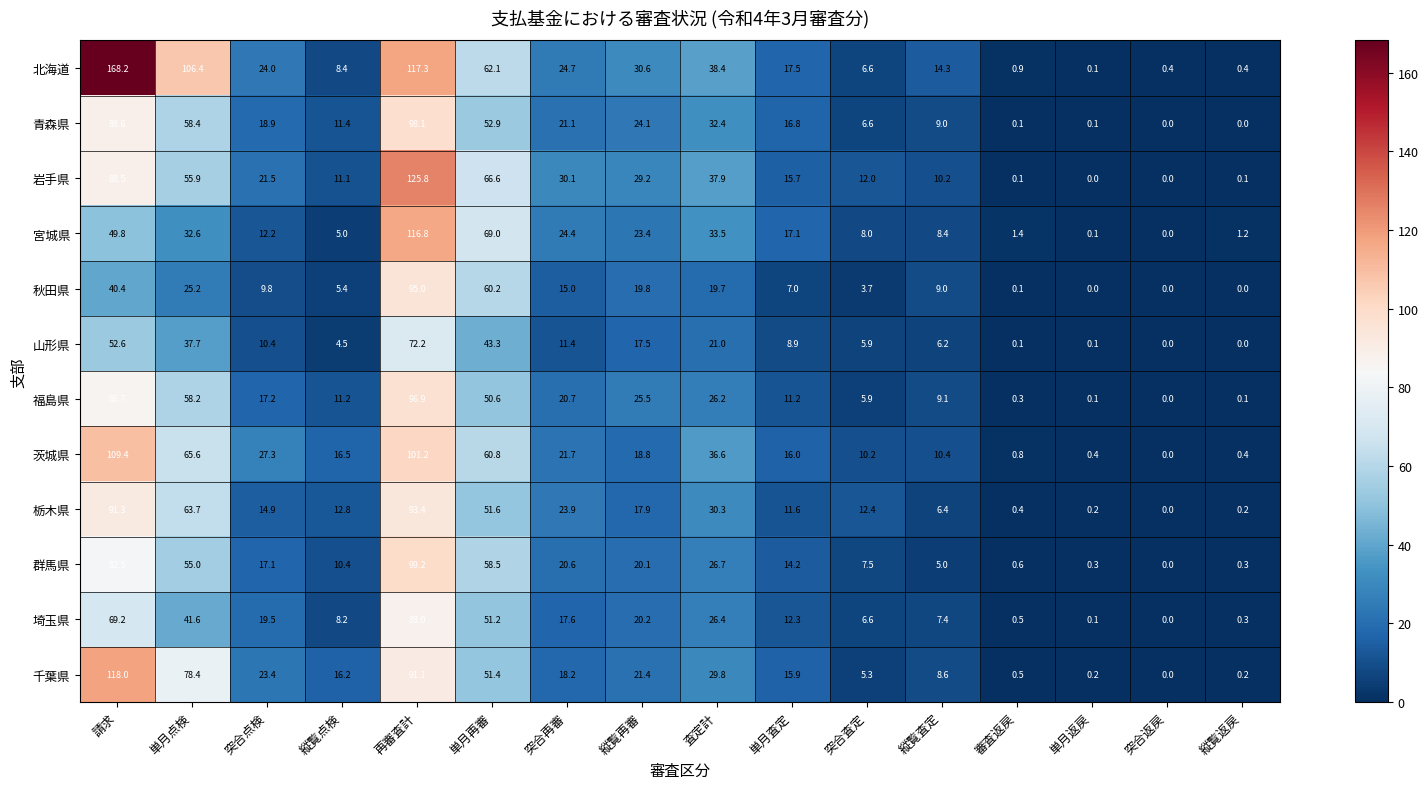

What is the difference between the maximum and minimum values in the 岩手県 series?

125.8